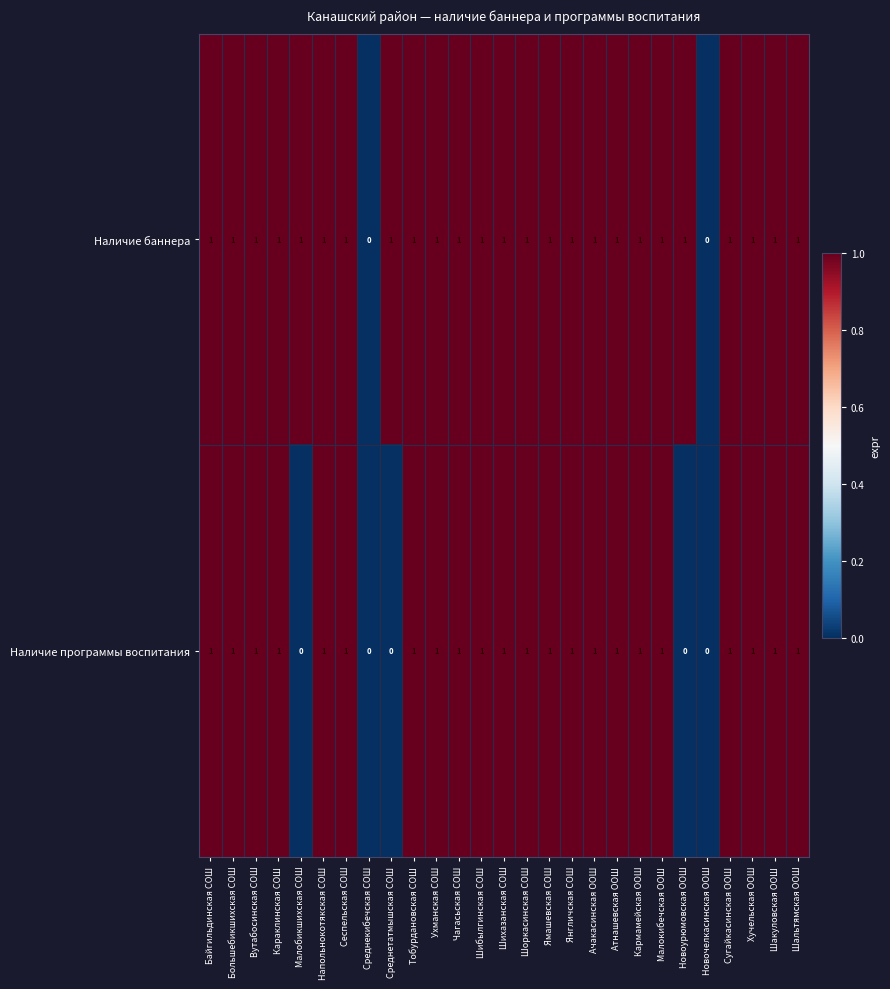

What is the sum of all Наличие программы воспитания values?

22